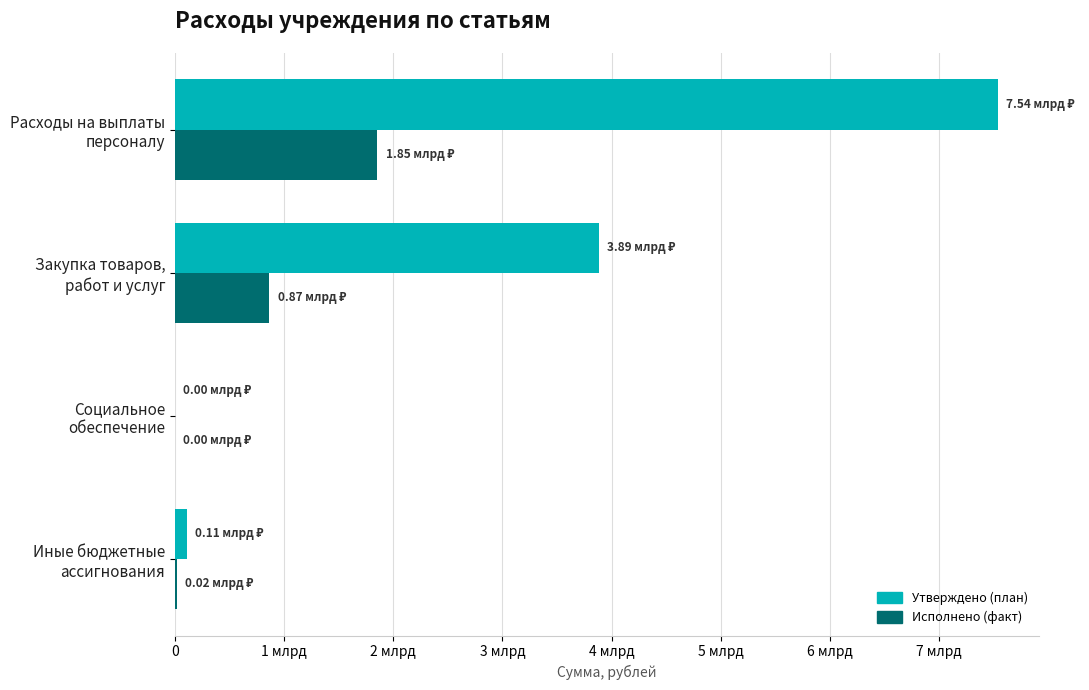

Reading left to right, transcribe all the data shown in this chart.

Утверждено (план): 7541740530.5	3887505435.9	111459.0	109009674.5
Исполнено (факт): 1854380376.3	865492173.7	19927.1	18628038.9